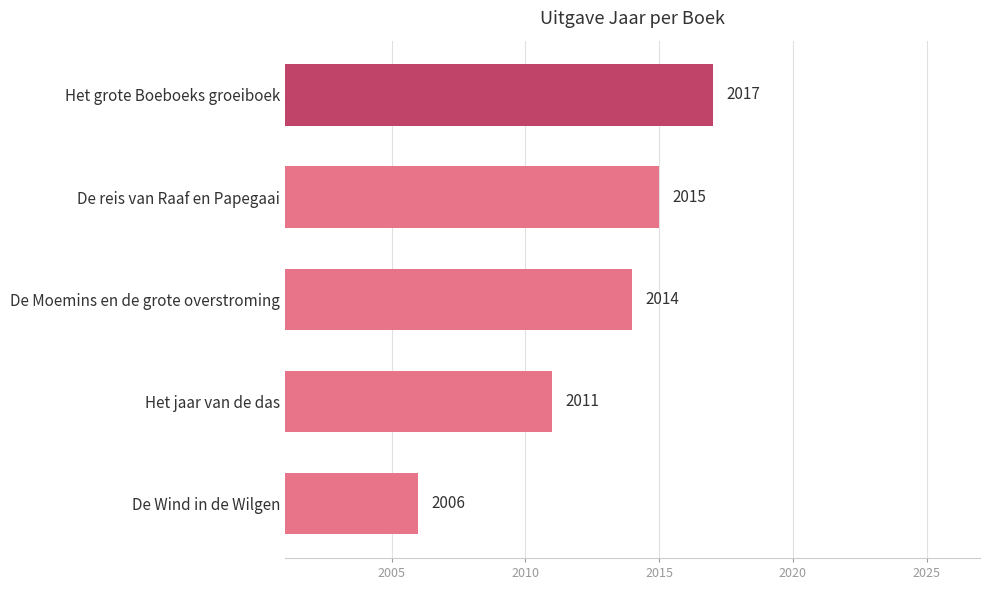

What is the change in value from De reis van Raaf en Papegaai to Het jaar van de das?

-4